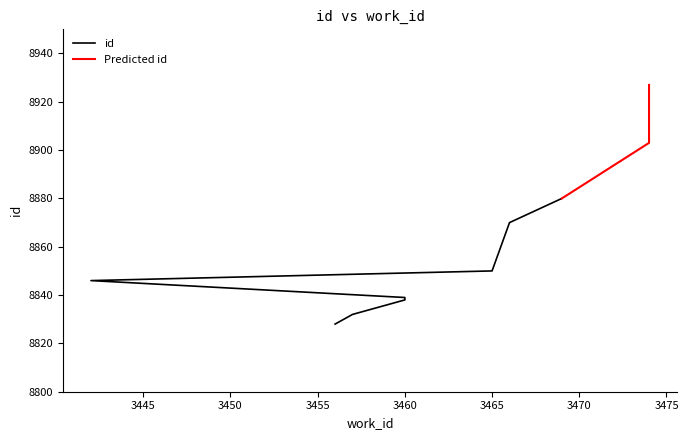

What is the label of the 2nd point from the right?

3474